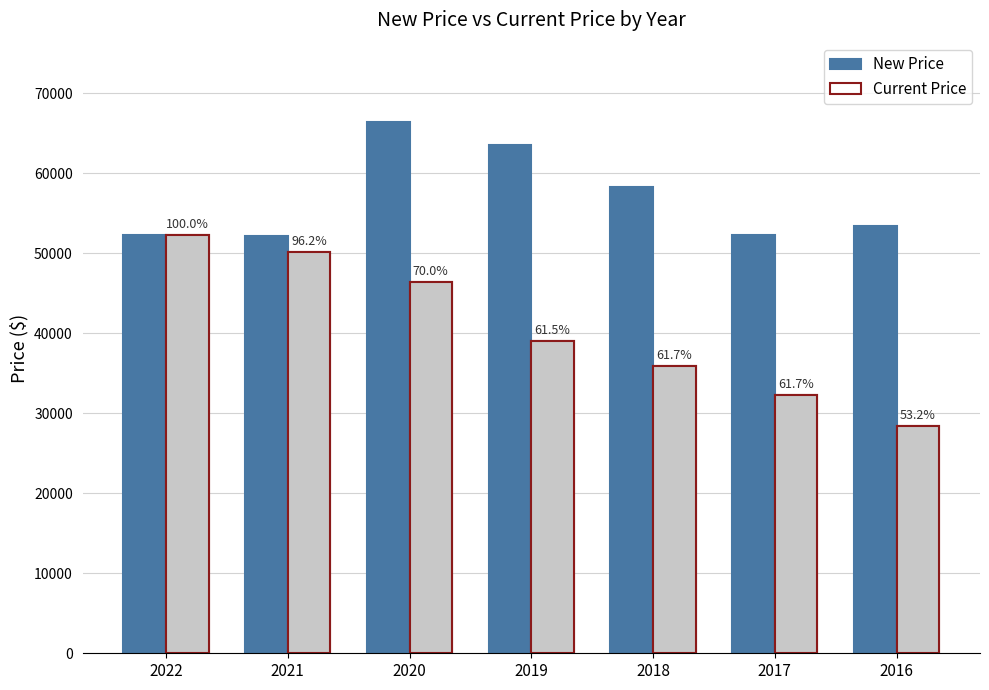

Rank the series at 2016 from lowest to highest value.

Current Price, New Price